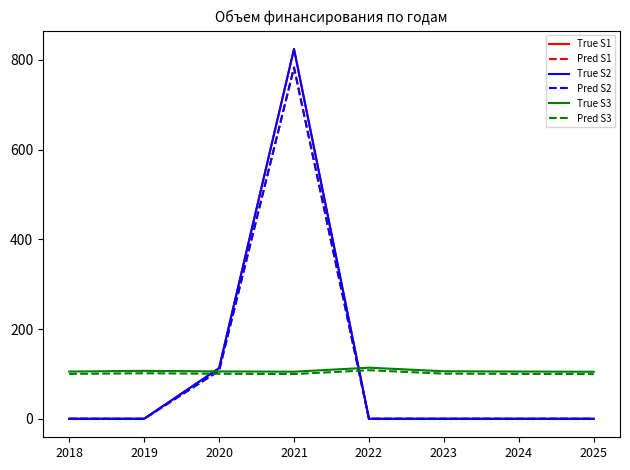

At which category does Pred S1 reach its first local peak?

2021